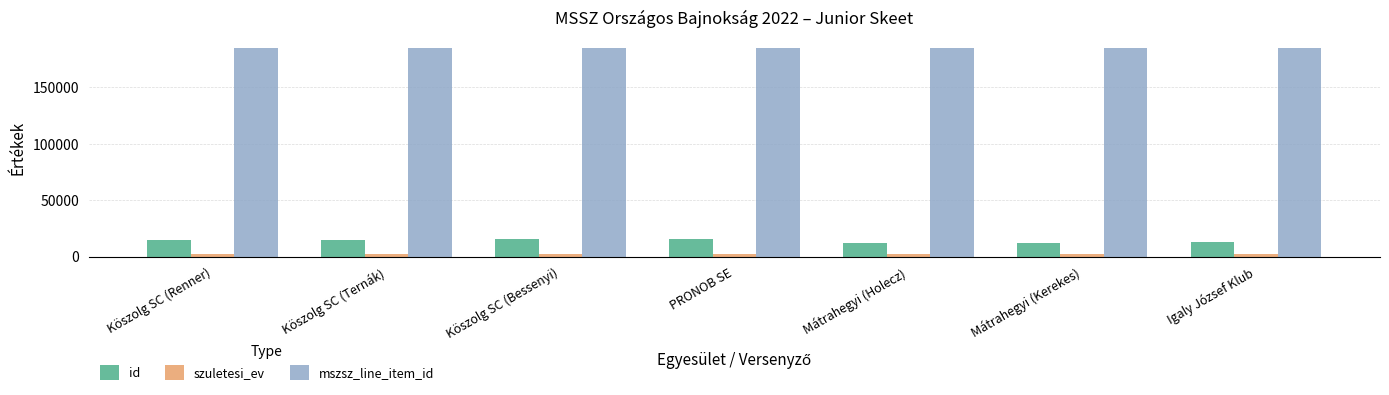

True or false: mszsz_line_item_id has a value of 184914 at Igaly József Klub.

True